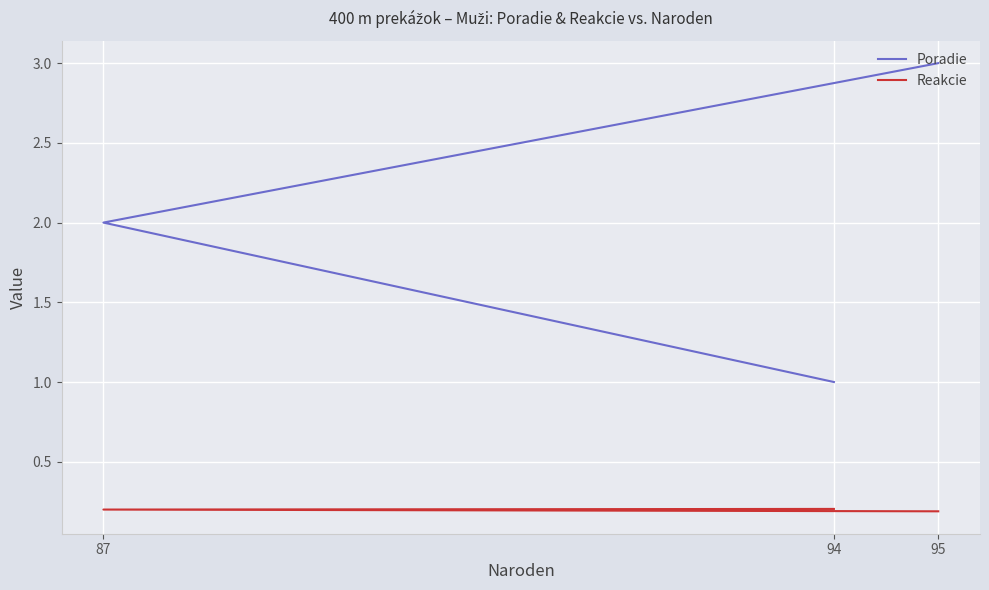

Reading left to right, transcribe all the data shown in this chart.

Poradie: 94=1.0	87=2.0	95=3.0
Reakcie: 94=0.2	87=0.2	95=0.2